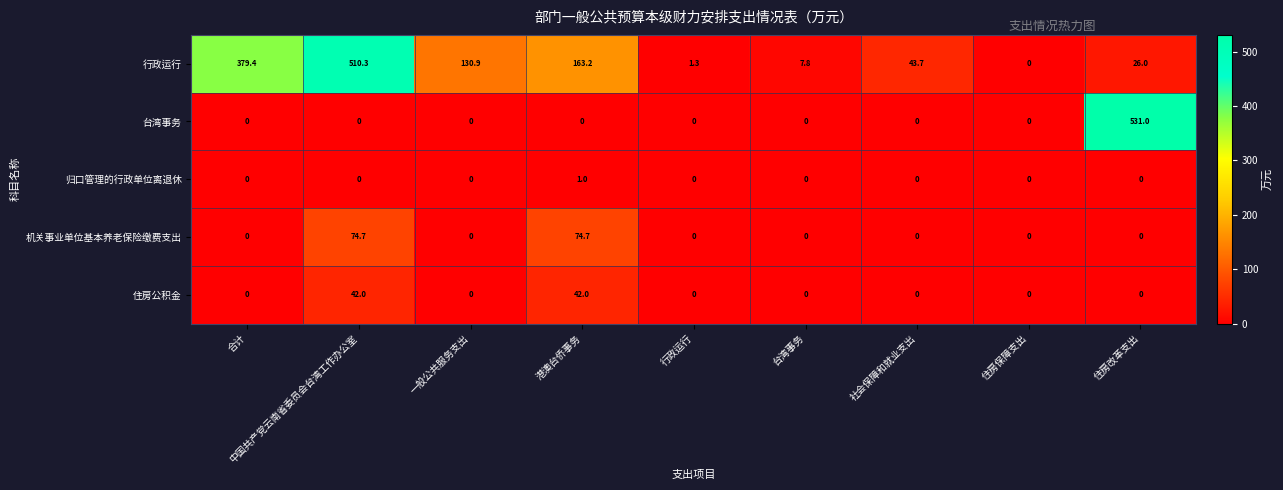

The value of 台湾事务 at 住房改革支出 is 954.3. True or false?

False